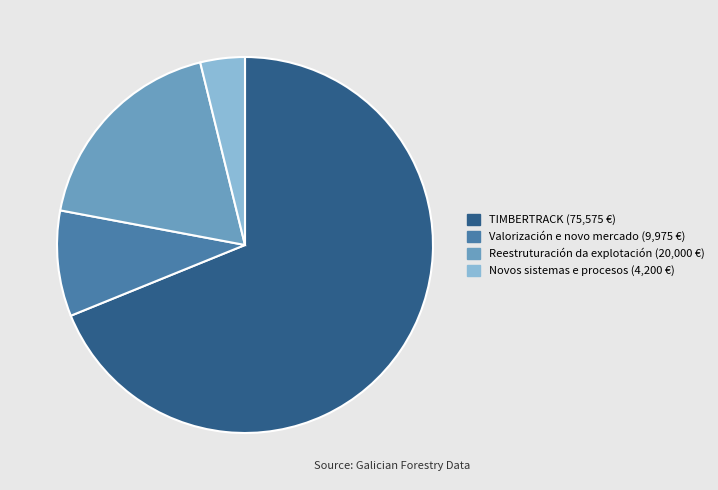

Rank the categories by value from lowest to highest.

Novos sistemas e procesos, Valorización e novo mercado, Reestruturación da explotación, TIMBERTRACK